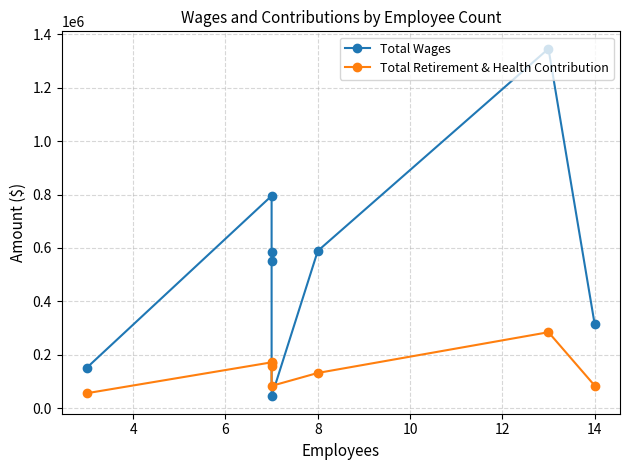

After their last crossing, which series has the higher values: Total Retirement & Health Contribution or Total Wages?

Total Wages